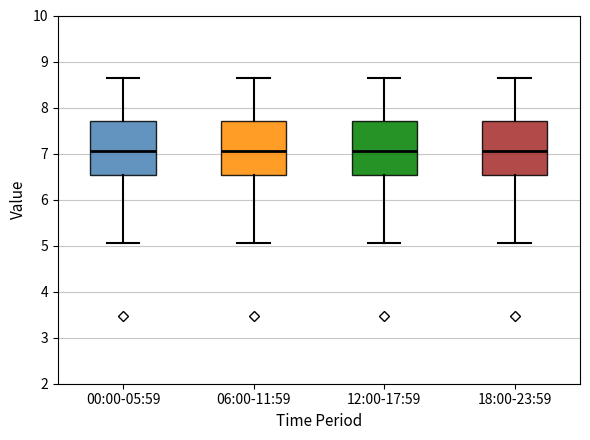

Reading left to right, read every box against the y-axis: the position of its median line, the range the box covers, and the ends of its whiskers. The values are not printed on the chart, so give them approximately, as read against the axis.

00:00-05:59: median 7.1, box 6.5 to 7.7, whiskers 5.1 to 8.7
06:00-11:59: median 7.1, box 6.5 to 7.7, whiskers 5.1 to 8.7
12:00-17:59: median 7.1, box 6.5 to 7.7, whiskers 5.1 to 8.7
18:00-23:59: median 7.1, box 6.5 to 7.7, whiskers 5.1 to 8.7